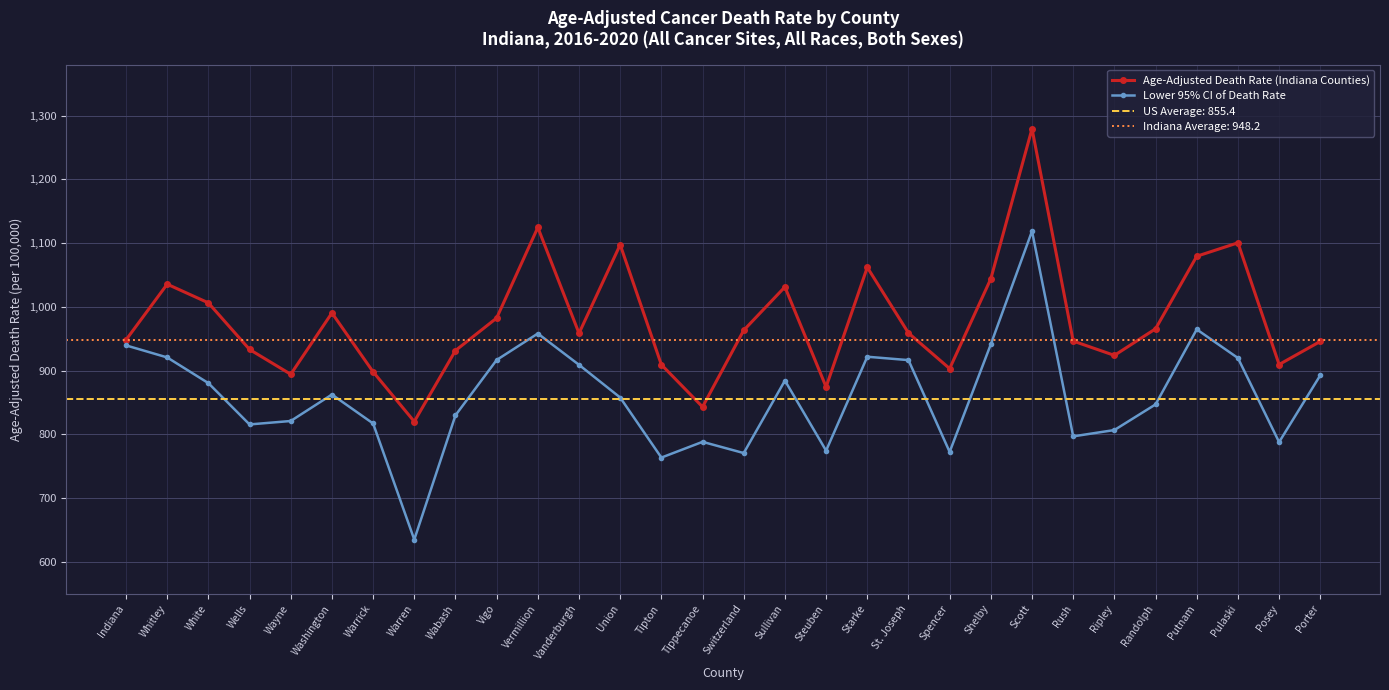

At how many categories does at least one series exceed 1182?

1